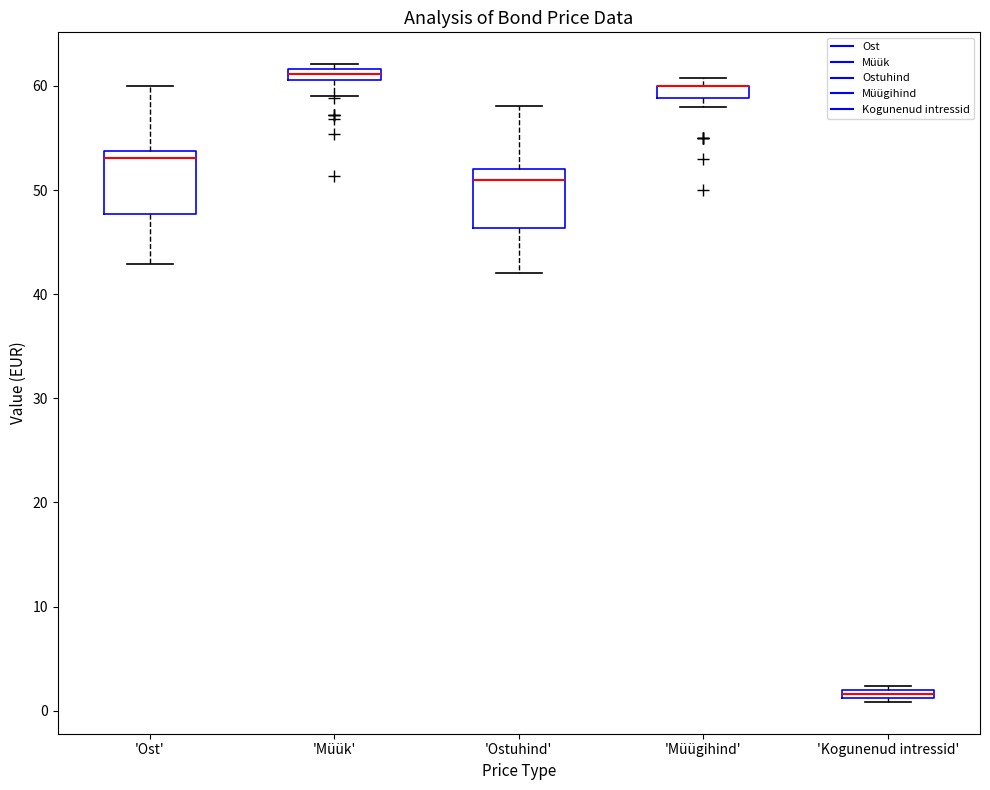

Where is the lower edge of the box for 'Müügihind' on the y-axis? The values are not printed on the chart, so give them approximately, as read against the axis.

59